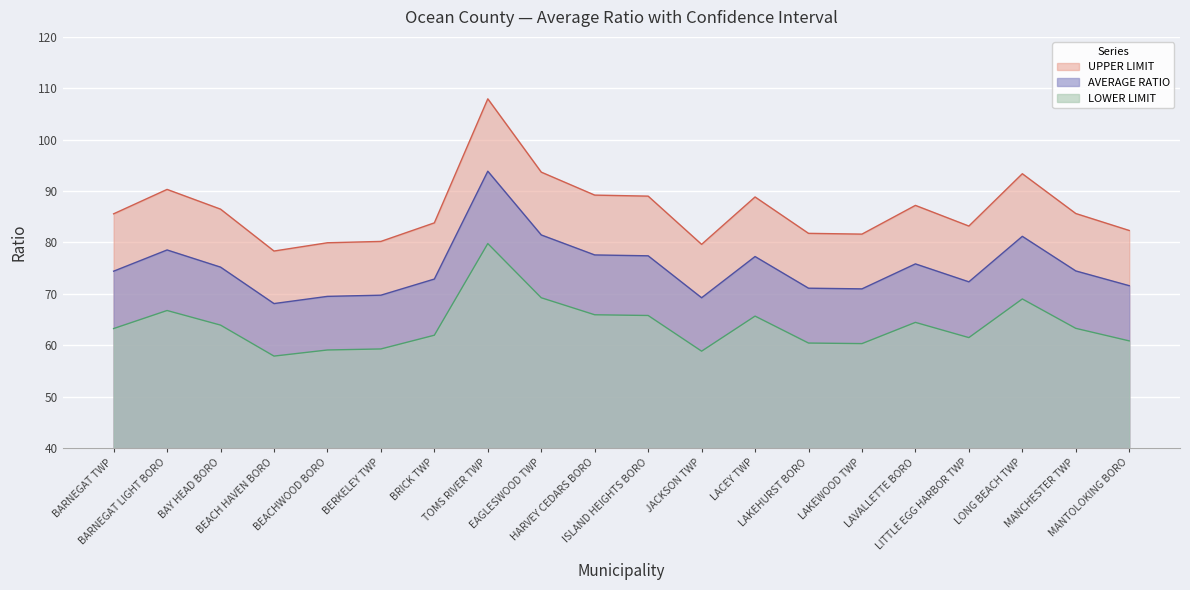

What is the label of the 10th point from the left?

HARVEY CEDARS BORO